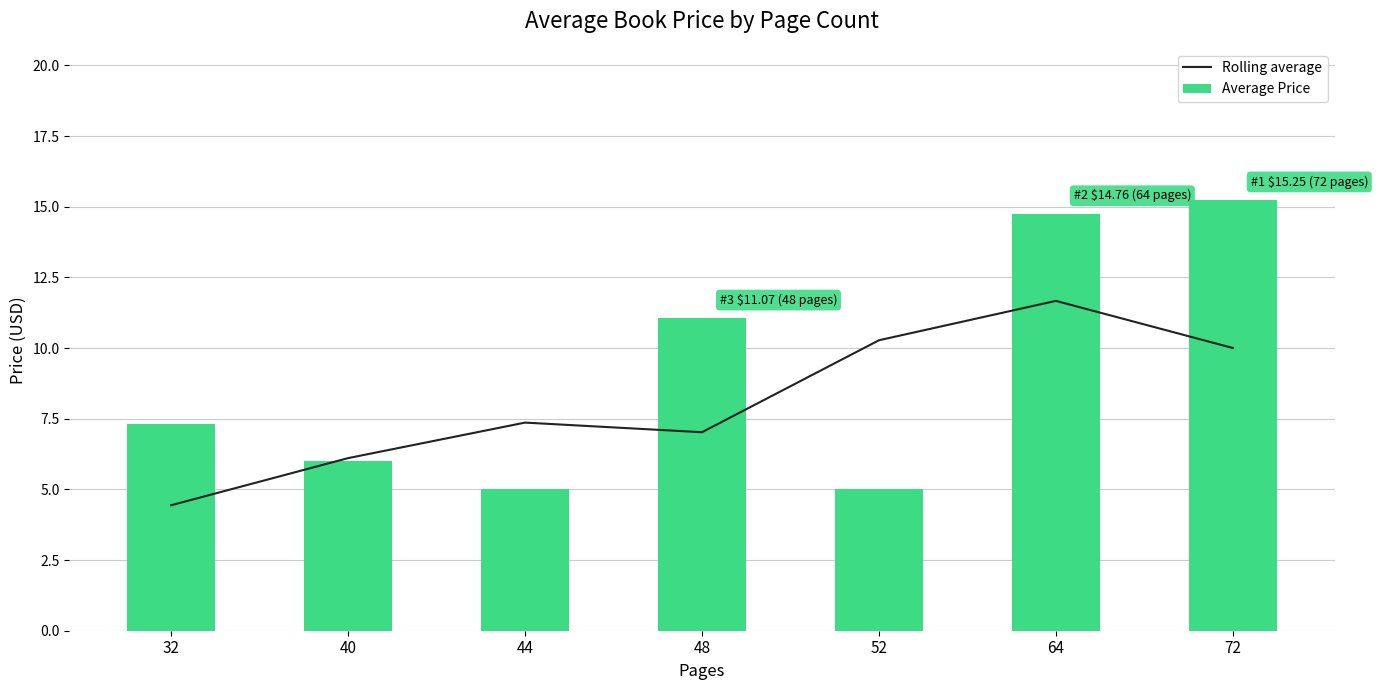

Reading left to right, what are all the values shown in this chart?

Rolling average: 32=4.4	40=6.1	44=7.4	48=7.0	52=10.3	64=11.7	72=10.0
Average Price: 32=7.3	40=6.0	44=5.0	48=11.1	52=5.0	64=14.8	72=15.2